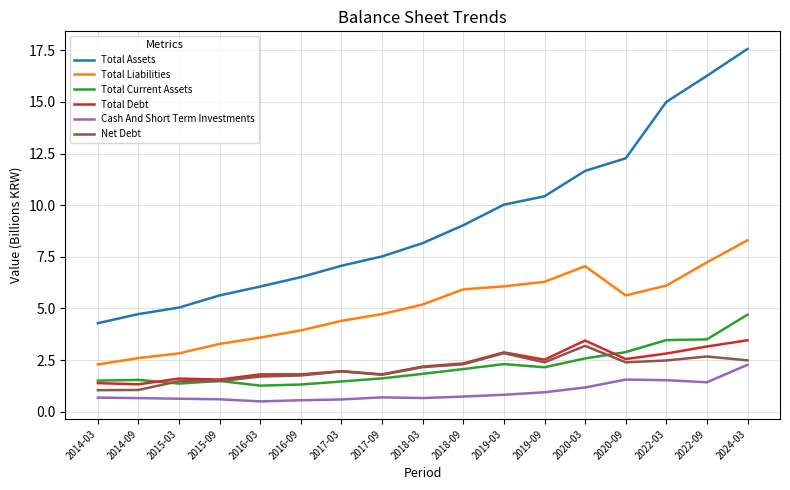

What position from the right is 2018-09?

8